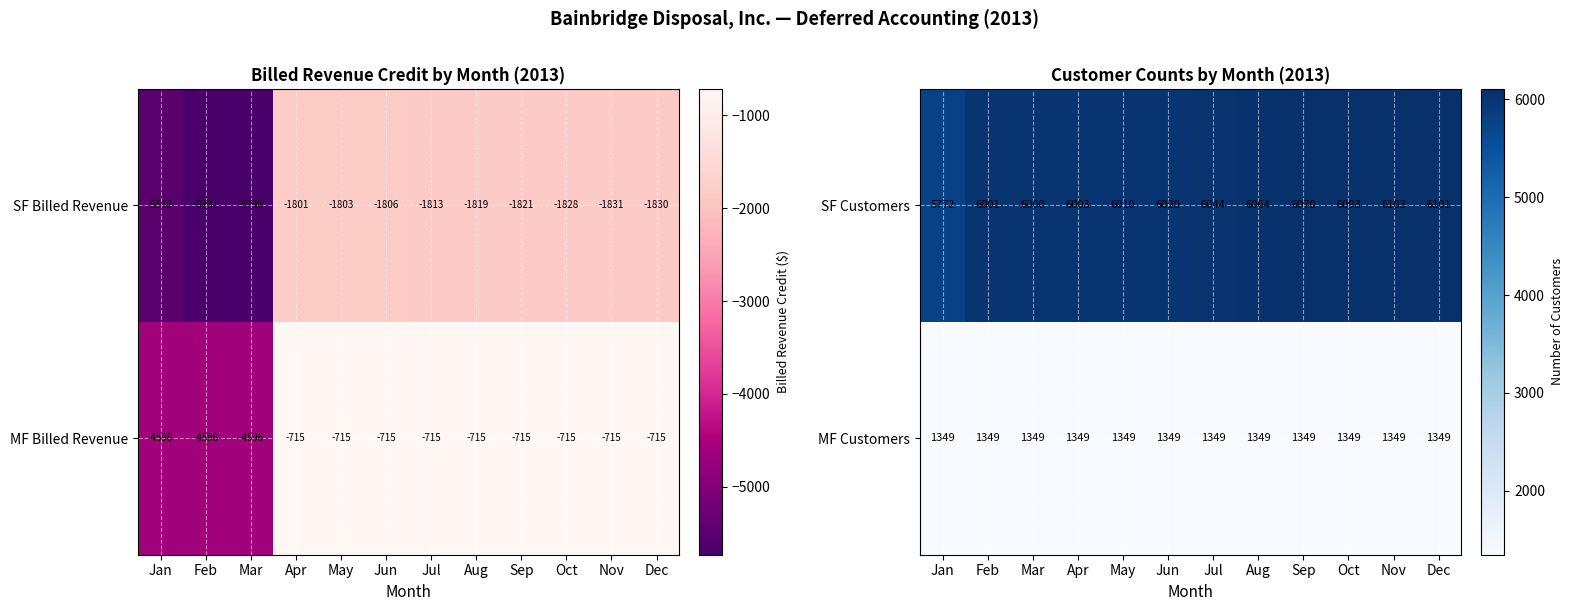

Where is SF Customers nearest to the value 5937?

Mar